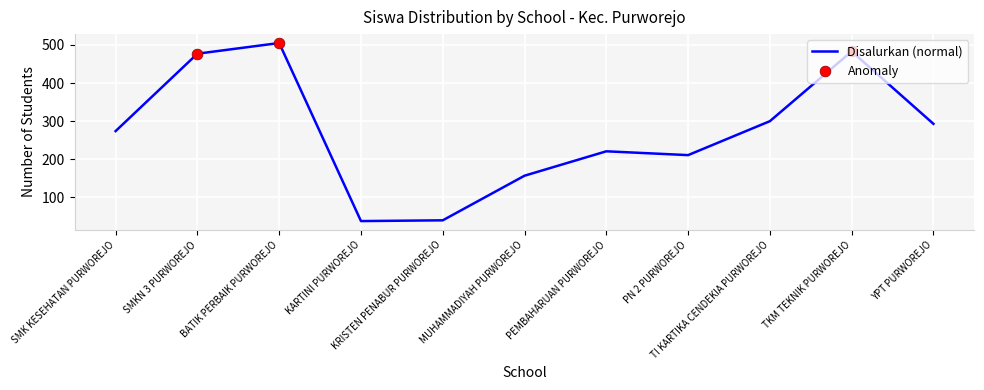

What is the minimum value shown in the chart?

38